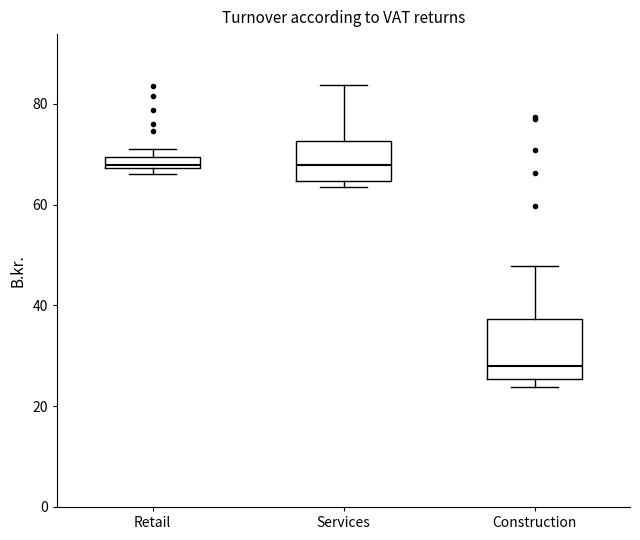

Which box is the tallest, from its lower edge to its upper edge?

Construction